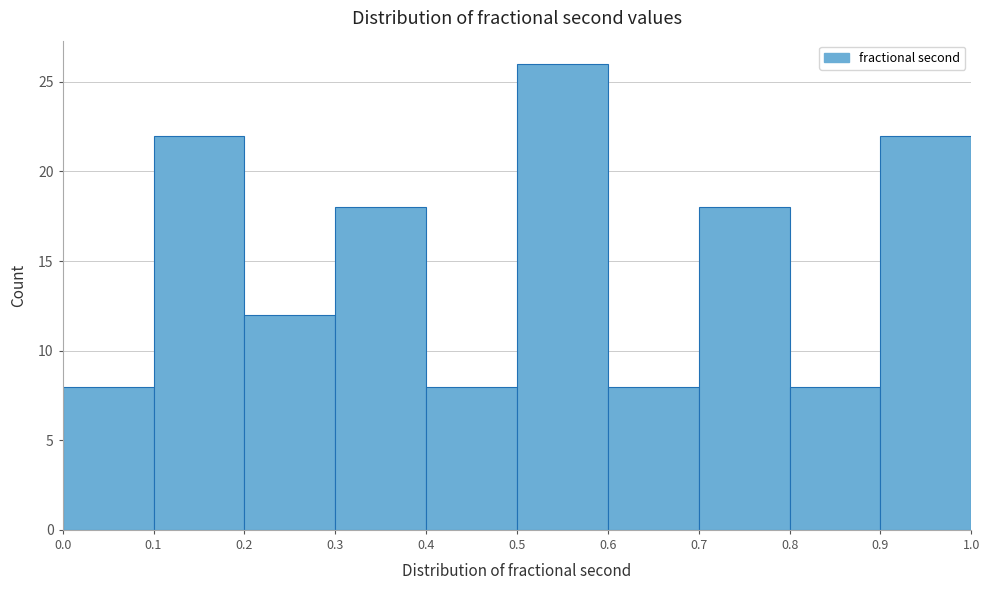

Over which range of the x-axis is the bar tallest?

0.5 to 0.6